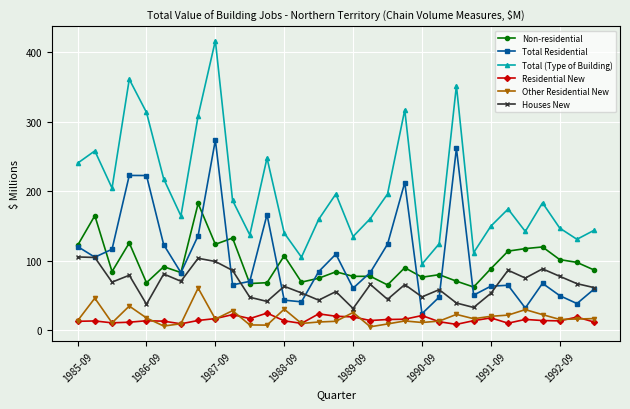

True or false: Other Residential New and Total (Type of Building) intersect in this chart.

False